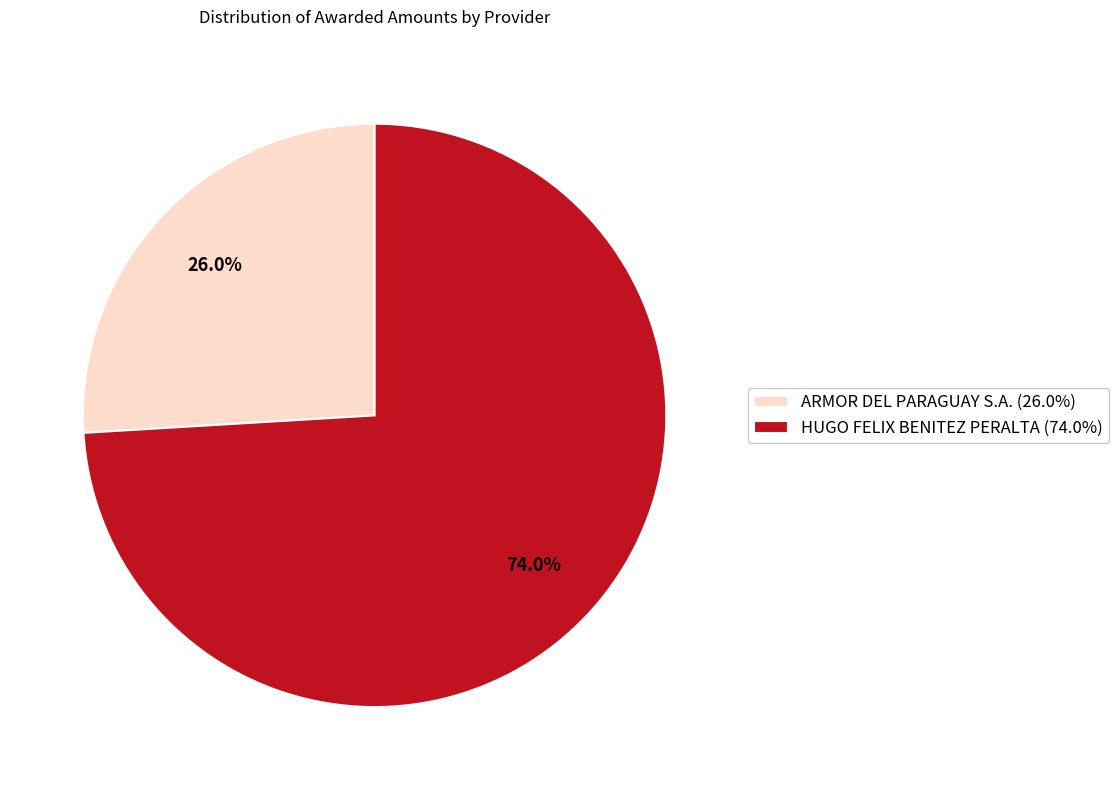

Count the number of slices in the pie.

2